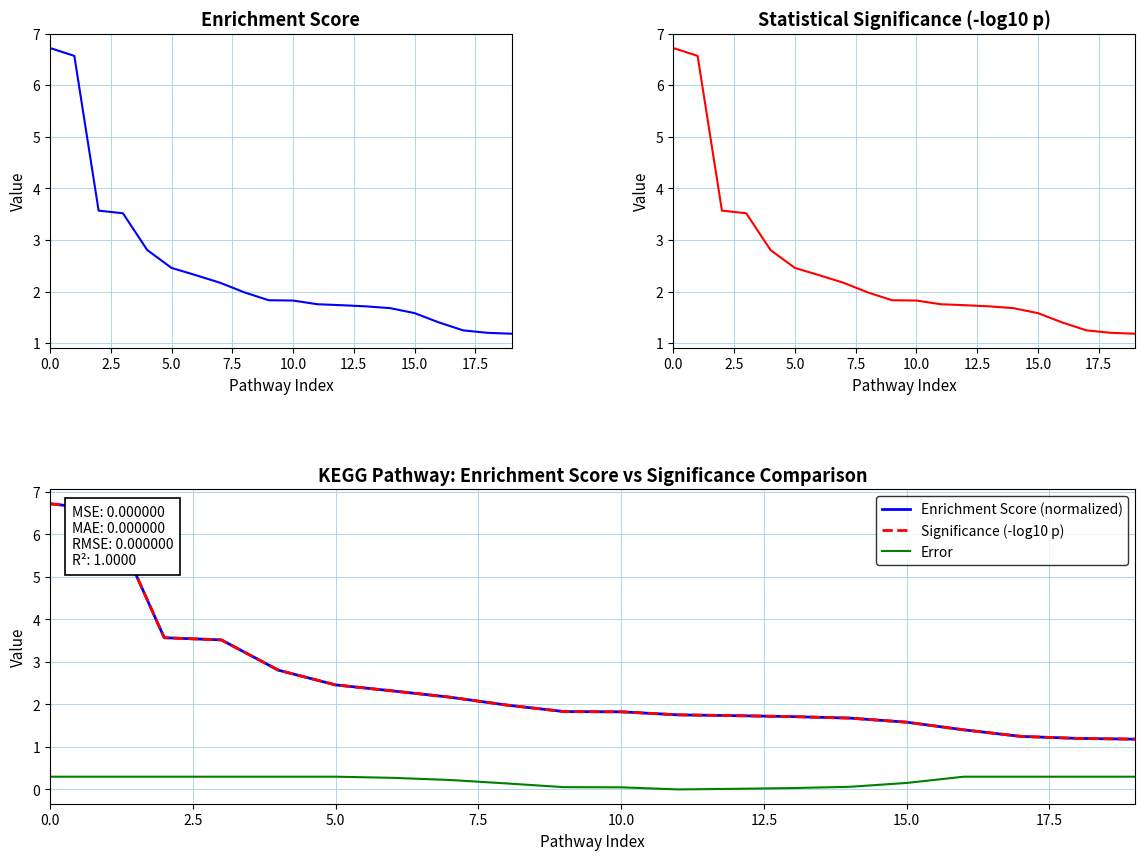

What is the label of the 14th point from the left?

13